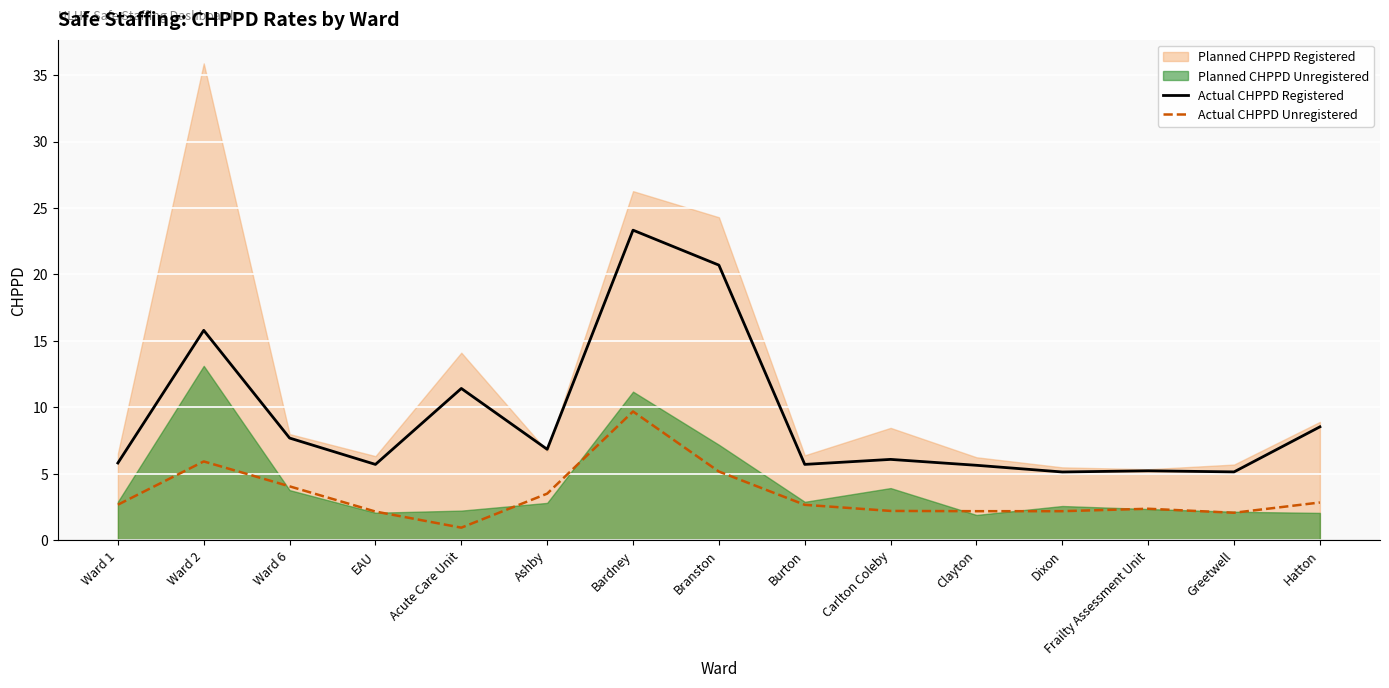

What is the difference between the second highest and minimum values in the Actual CHPPD Registered series?

15.6